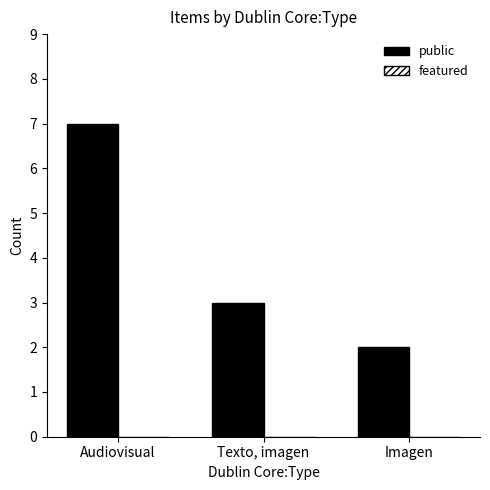

At which category does the chart reach its peak across all series?

Audiovisual